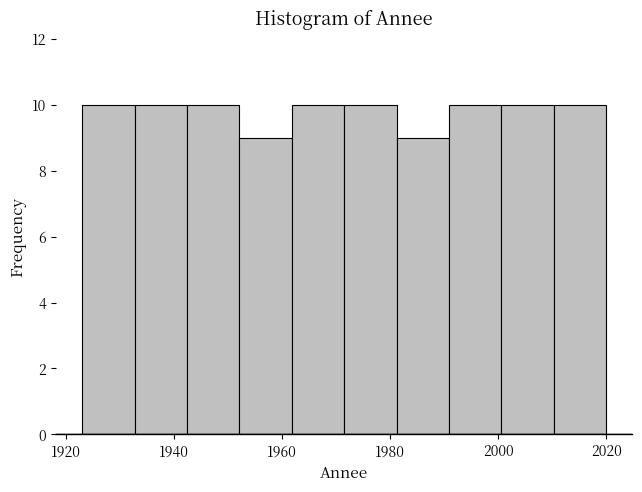

What is the height of the bar covering 2000 to 2010 on the x-axis? Neither the bar edges nor the heights are printed on the chart, so give them approximately, as read against the axes.

10